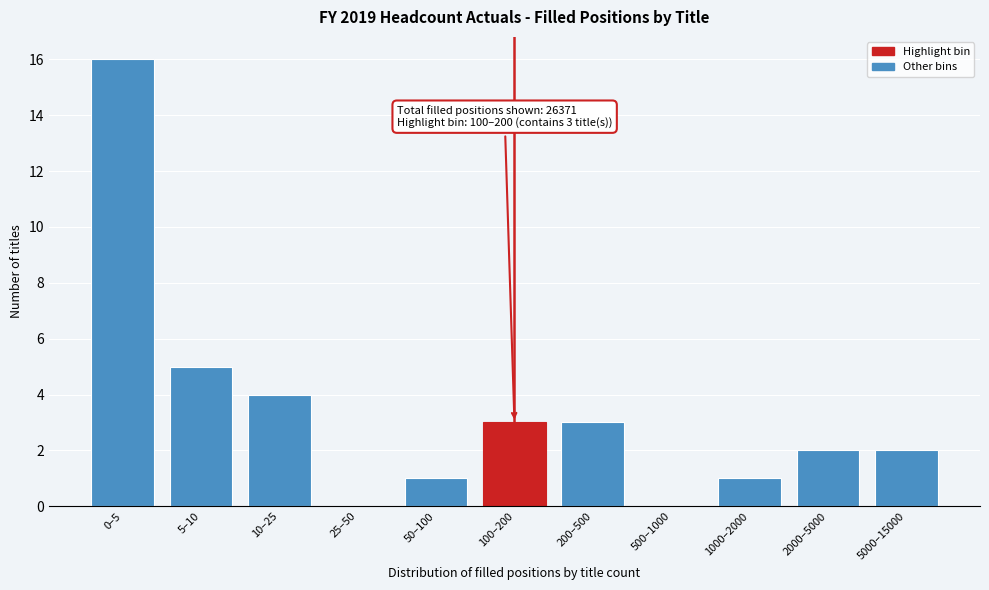

Reading left to right, list all the values displayed in this chart.

0–5=16	5–10=5	10–25=4	25–50=0	50–100=1	100–200=3	200–500=3	500–1000=0	1000–2000=1	2000–5000=2	5000–15000=2